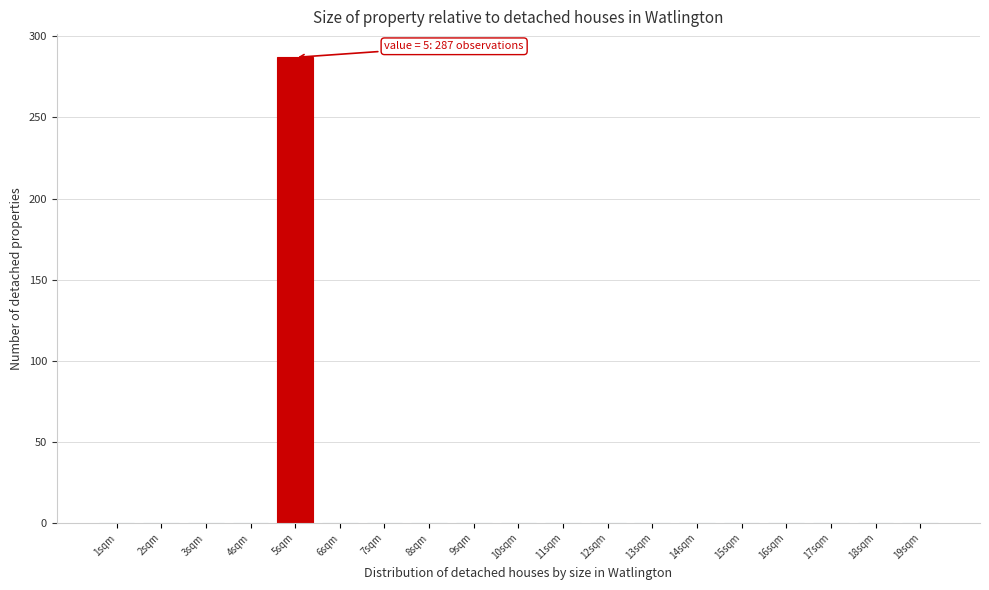

Reading left to right, extract all data points from this chart.

1sqm=0	2sqm=0	3sqm=0	4sqm=0	5sqm=287	6sqm=0	7sqm=0	8sqm=0	9sqm=0	10sqm=0	11sqm=0	12sqm=0	13sqm=0	14sqm=0	15sqm=0	16sqm=0	17sqm=0	18sqm=0	19sqm=0